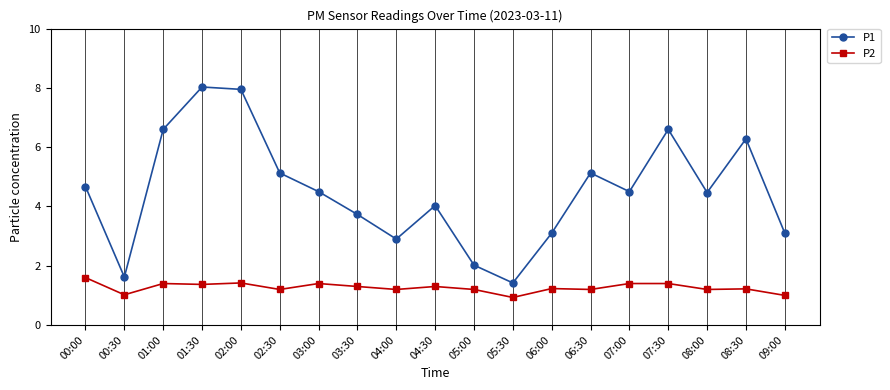

What is the spread (max minus min) of values at 08:30?

5.1